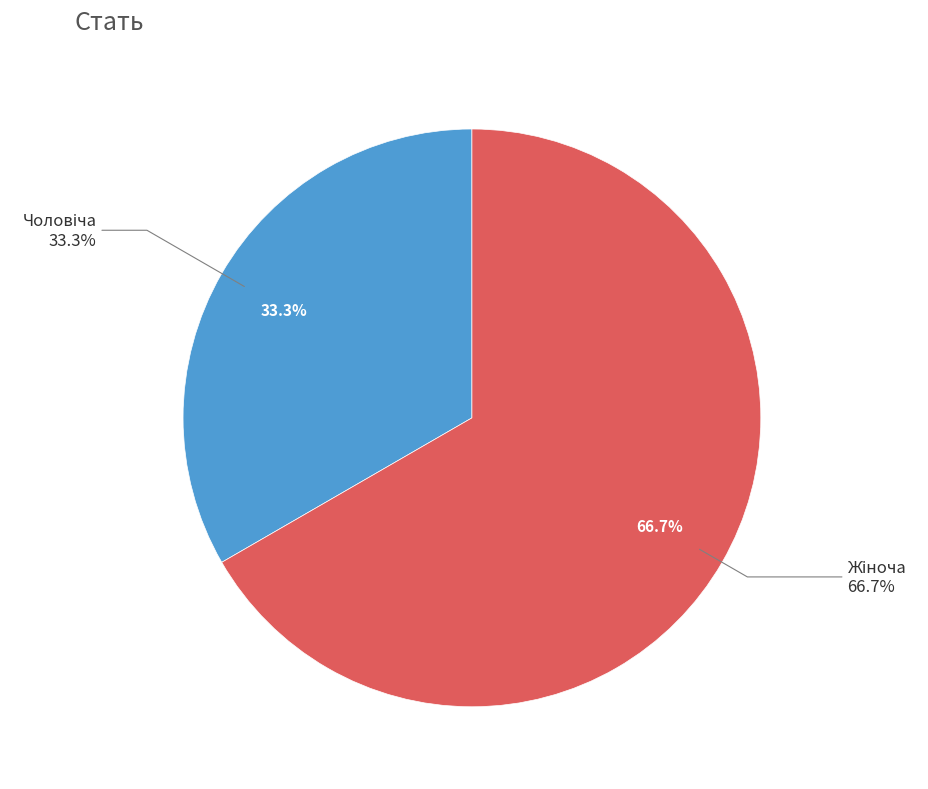

Which slice is the largest?

Жіноча